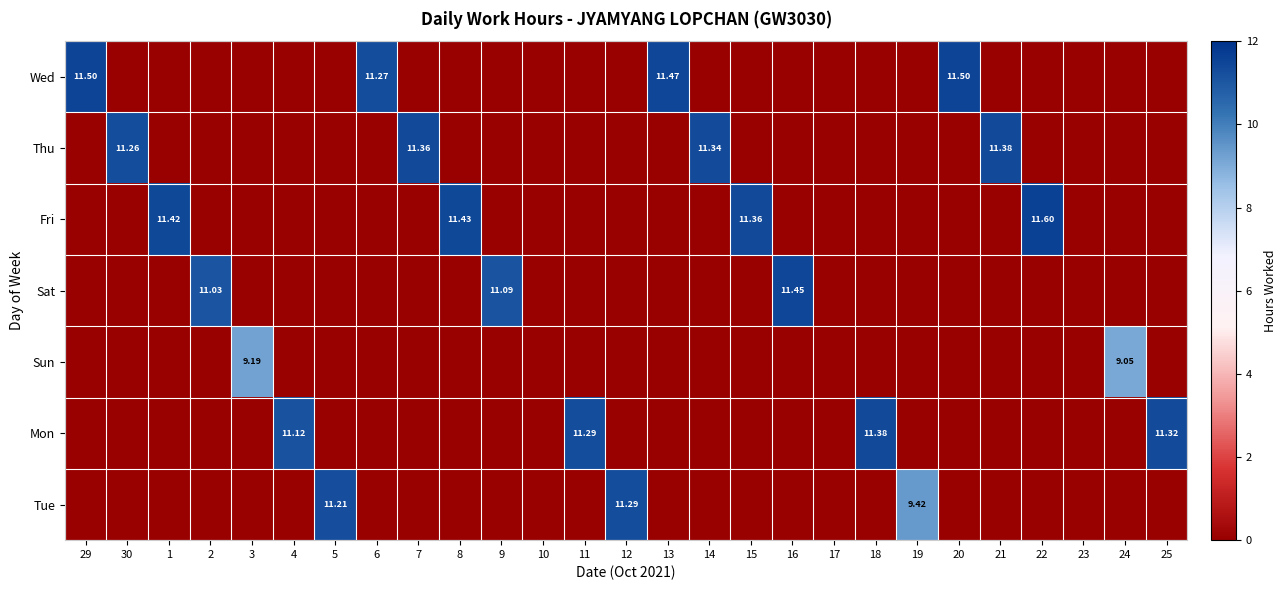

Is the value of Fri at 24 greater than the value of Tue at 29?

No